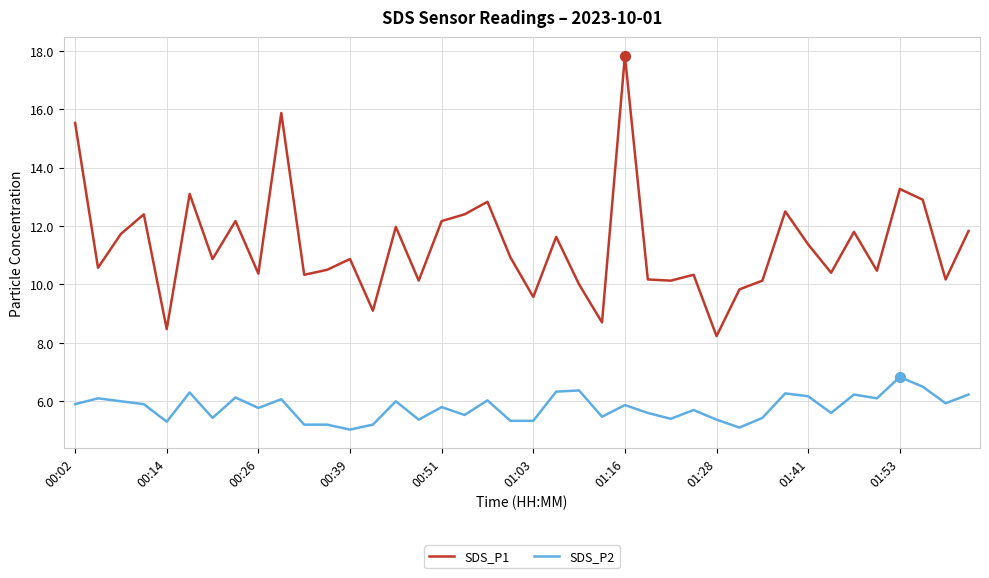

Which series has the largest range (max minus min)?

SDS_P1